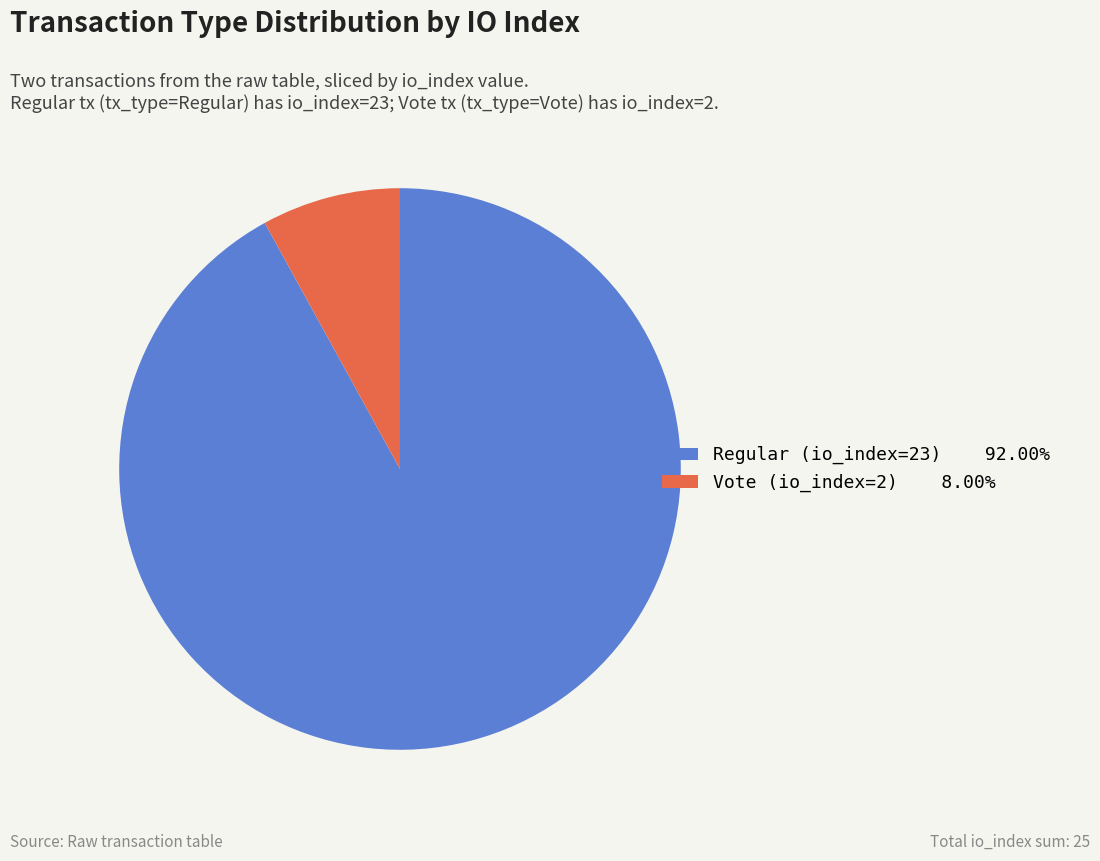

True or false: Regular (io_index=23) accounts for 92% of the total.

True